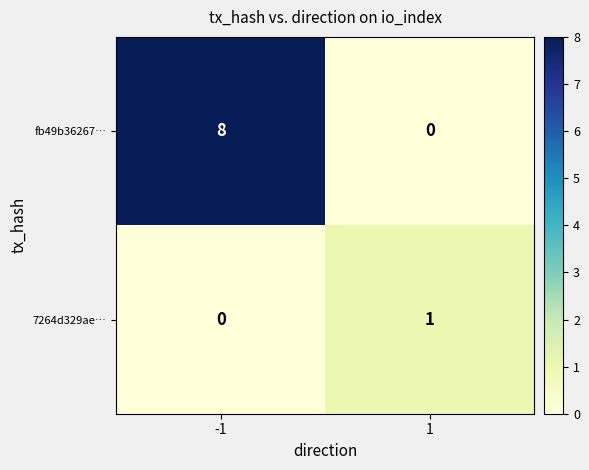

Which series has the largest total across all categories?

fb49b36267…